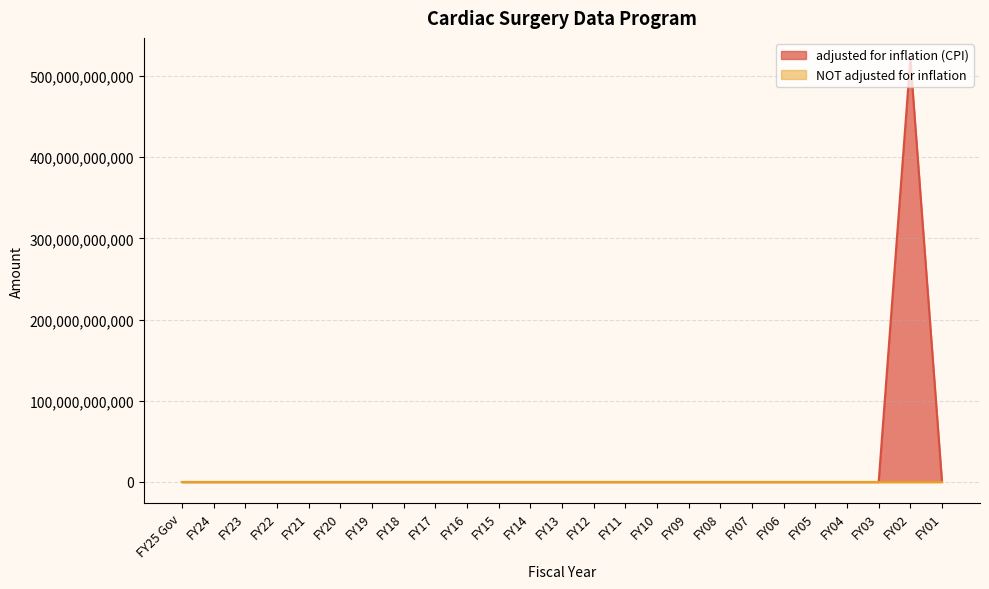

Reading right to left, what are all the values shown in this chart?

FY01=0	FY02=520974300000	FY03=0	FY04=0	FY05=0	FY06=0	FY07=0	FY08=0	FY09=0	FY10=0	FY11=0	FY12=0	FY13=0	FY14=0	FY15=0	FY16=0	FY17=0	FY18=0	FY19=0	FY20=0	FY21=0	FY22=0	FY23=0	FY24=0	FY25 Gov=0